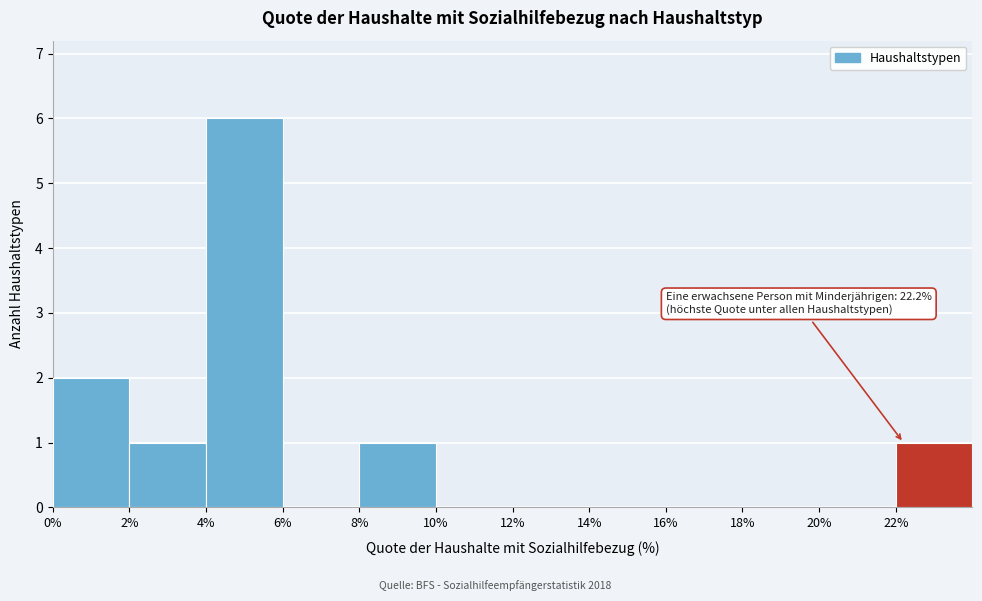

Which range on the x-axis has the tallest bar?

4 to 6